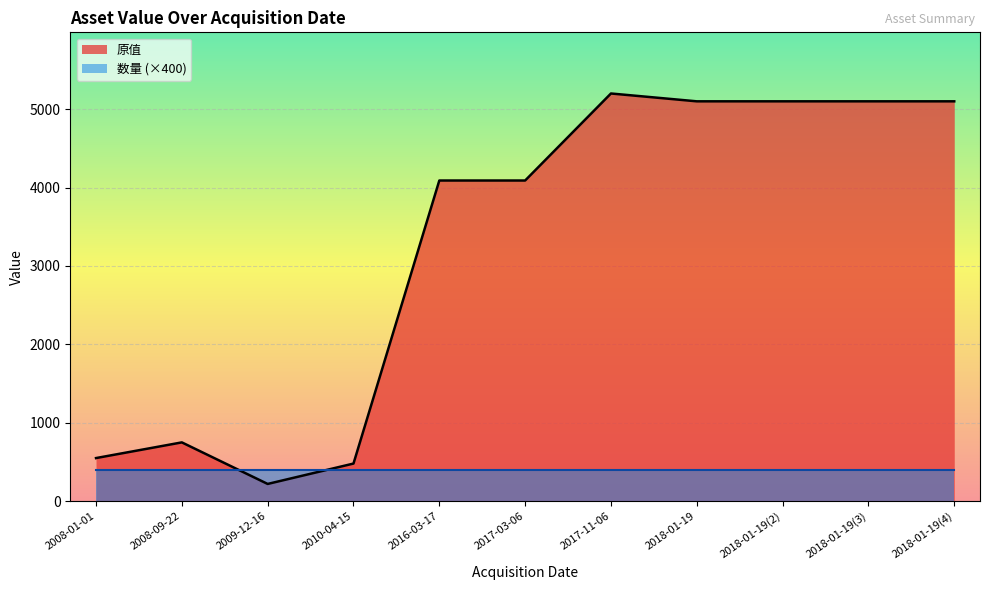

How many data points in 原值 are less than 4090?

4